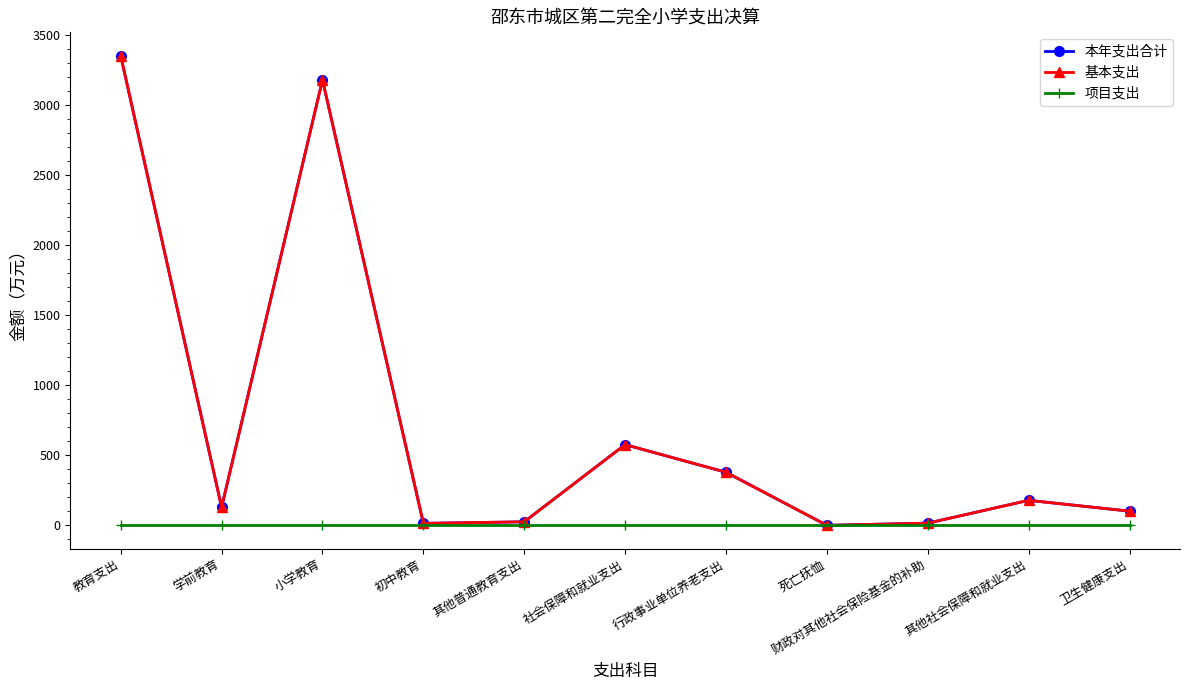

Rank the series at 其他社会保障和就业支出 from highest to lowest value.

本年支出合计, 基本支出, 项目支出